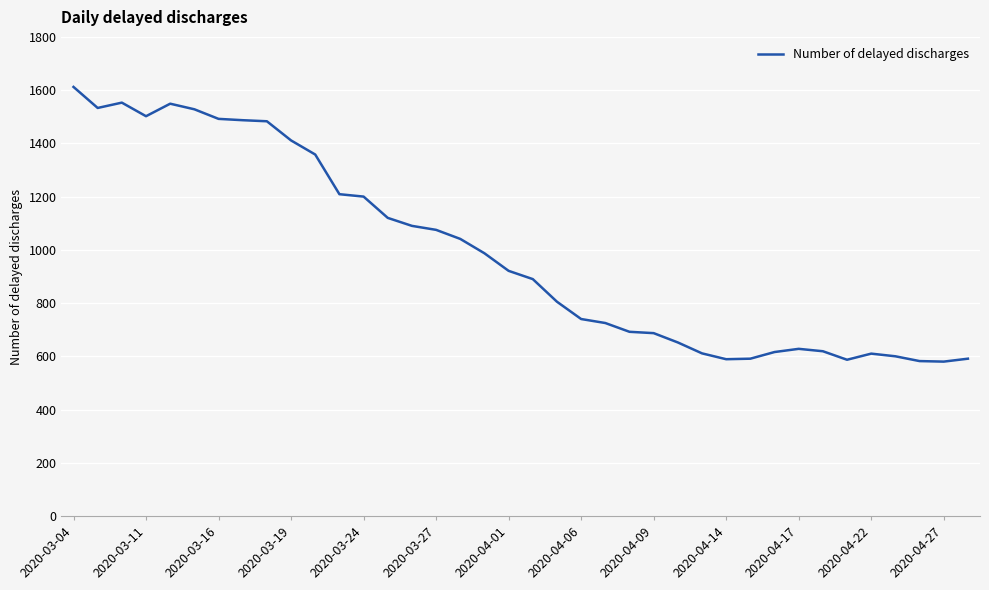

How many lines are shown in the chart?

1